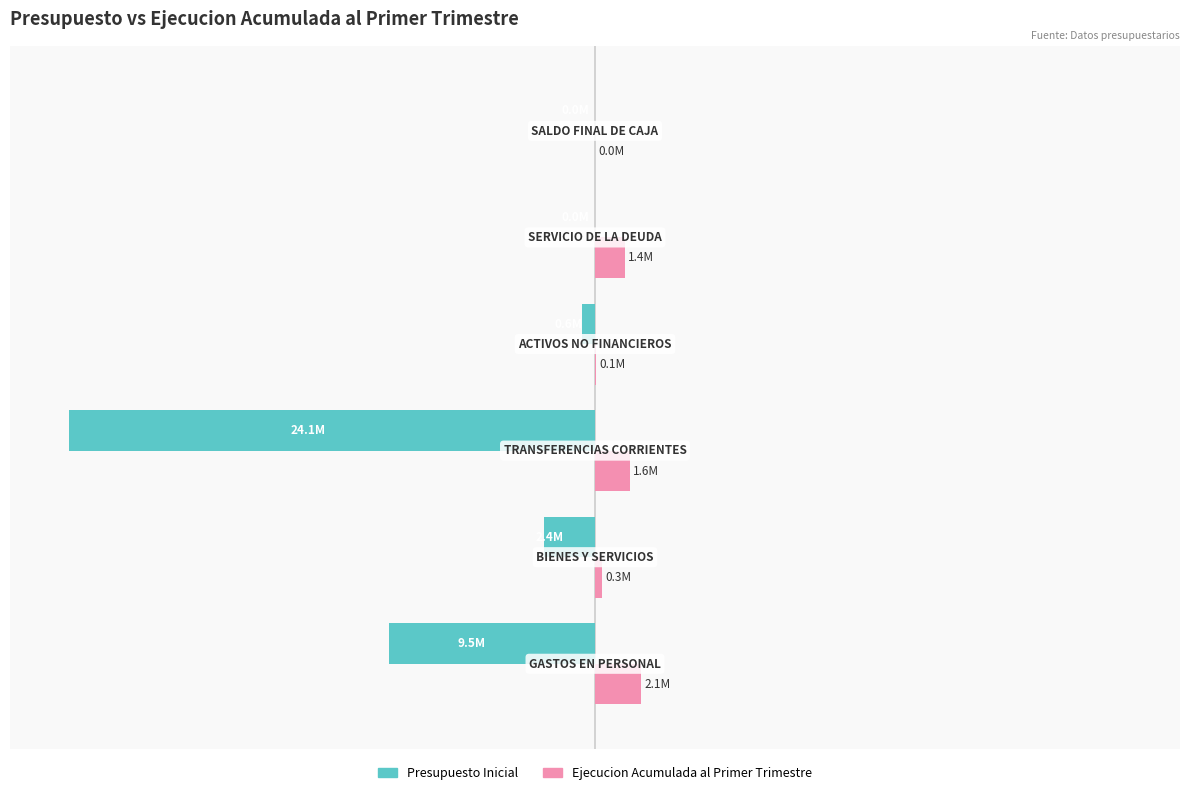

Which series has the largest total across all categories?

Ejecucion Acumulada al Primer Trimestre